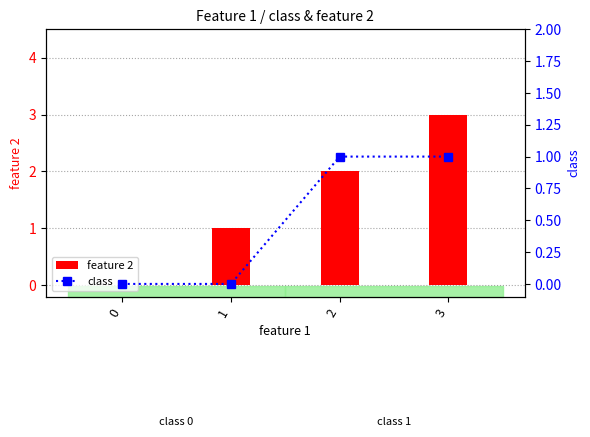

What is the total value across all series at 3?

4